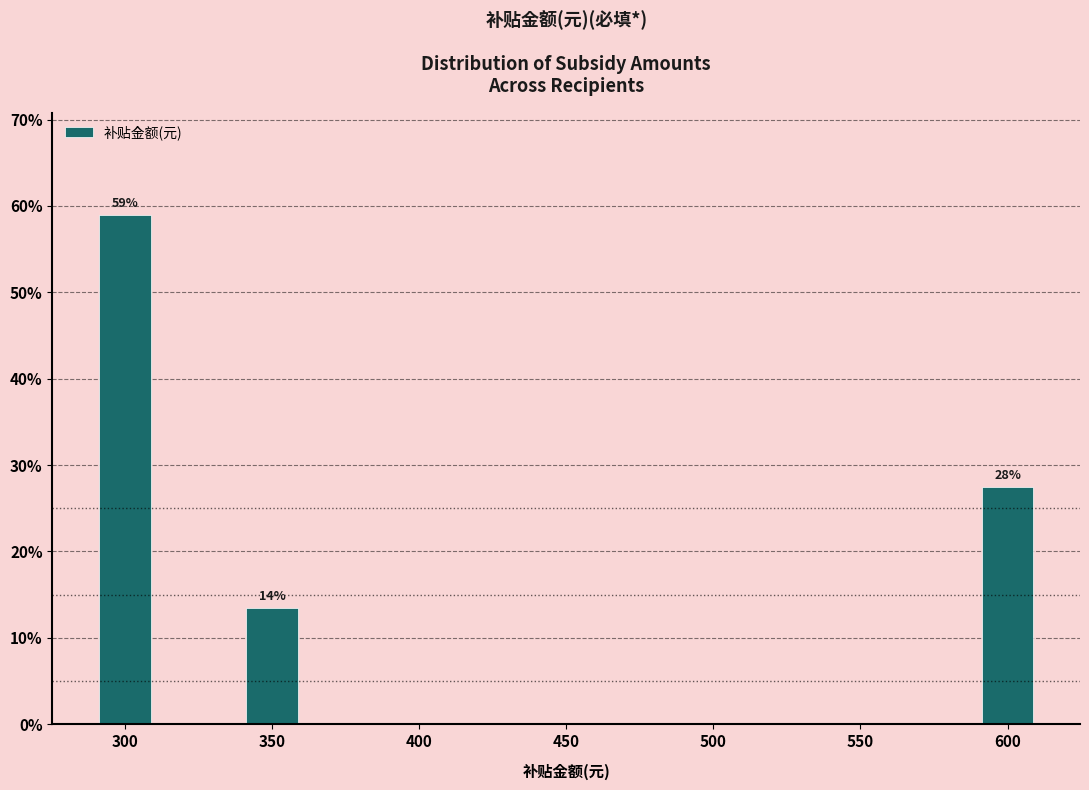

Reading left to right, transcribe all the data shown in this chart.

300=59.0	350=13.5	400=0.0	450=0.0	500=0.0	550=0.0	600=27.5